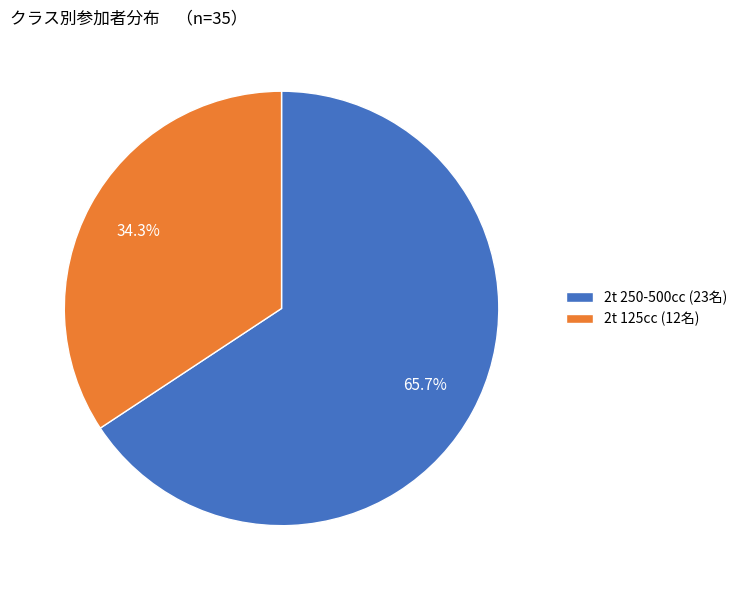

Is there any slice that represents more than half of the pie?

Yes